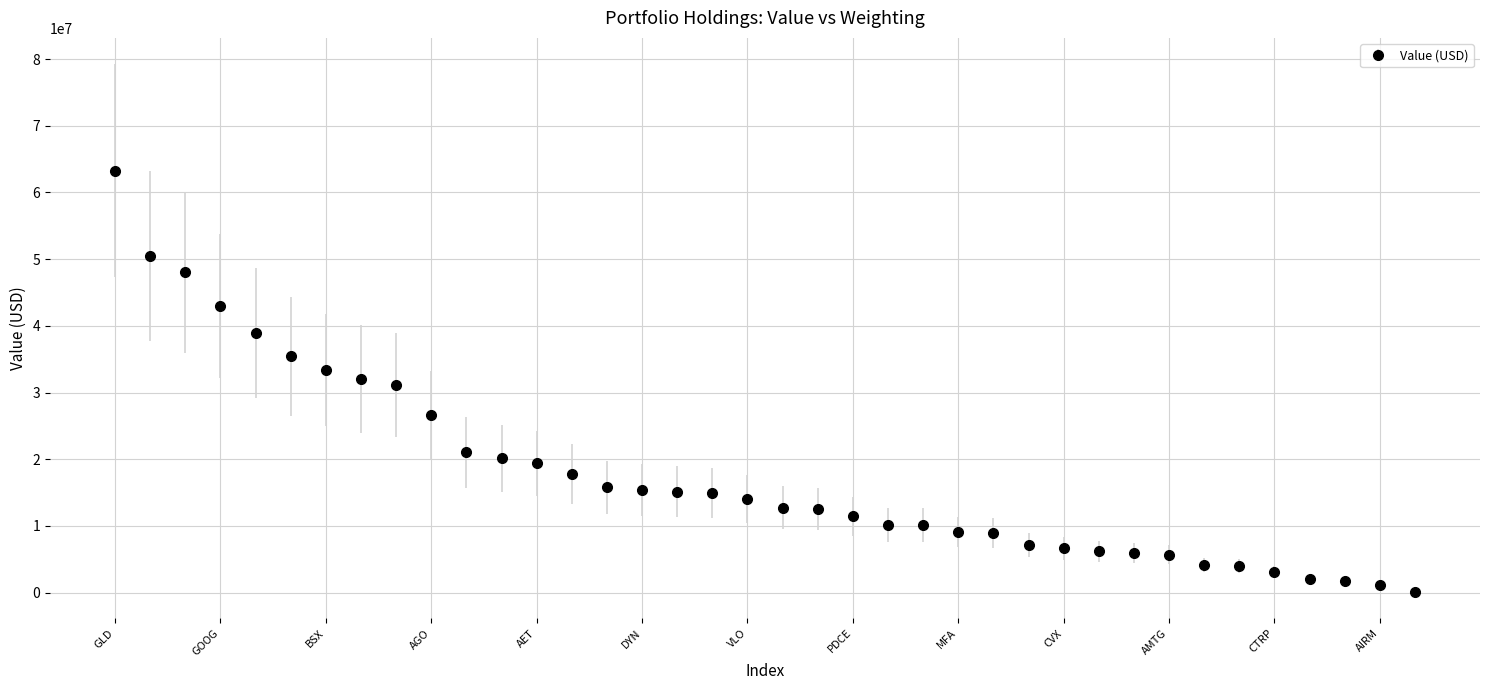

What is the average value?

17869711